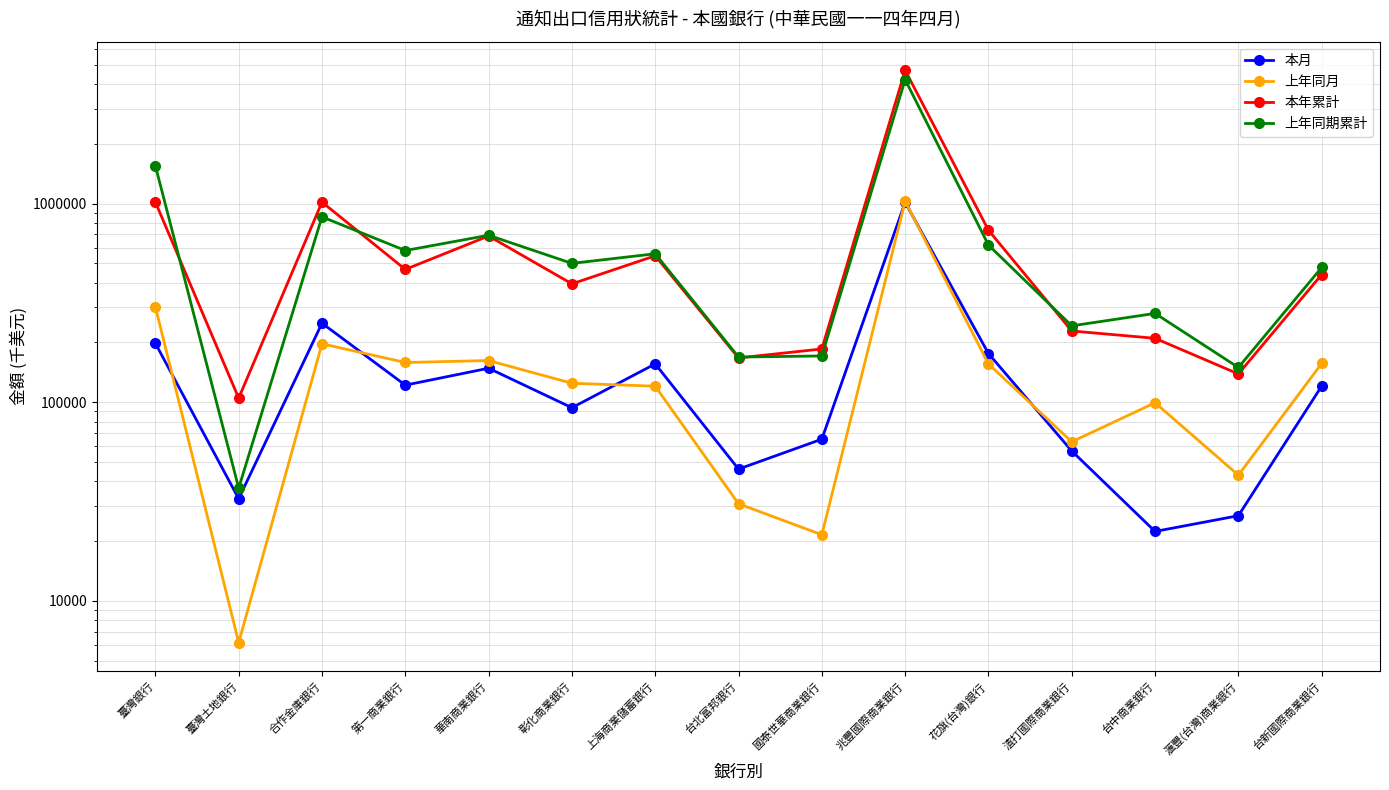

What is the sum of all 本月 values?

2529350